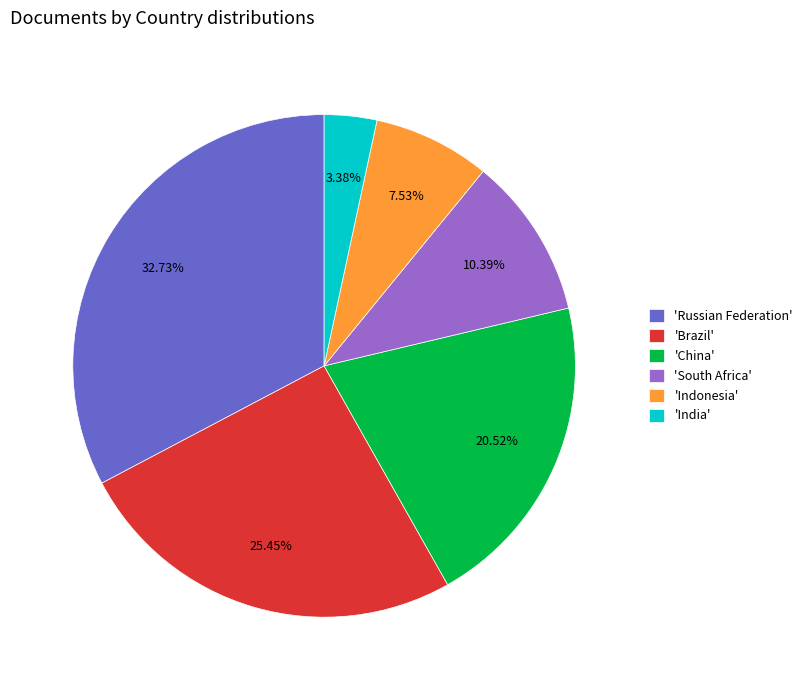

Is there any slice that represents more than half of the pie?

No